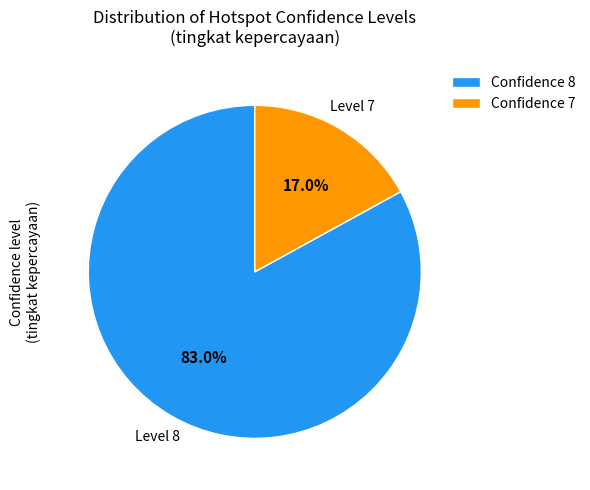

Count the number of slices in the pie.

2